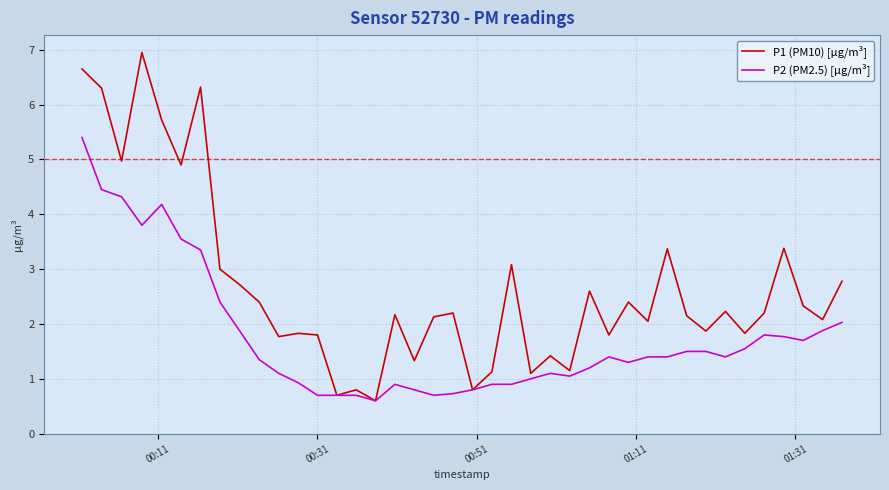

Does the chart display data point markers on the line(s)?

No